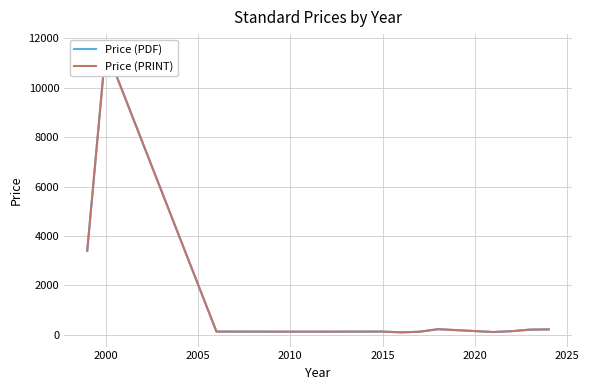

Where is the first local maximum for Price (PRINT)?

2000